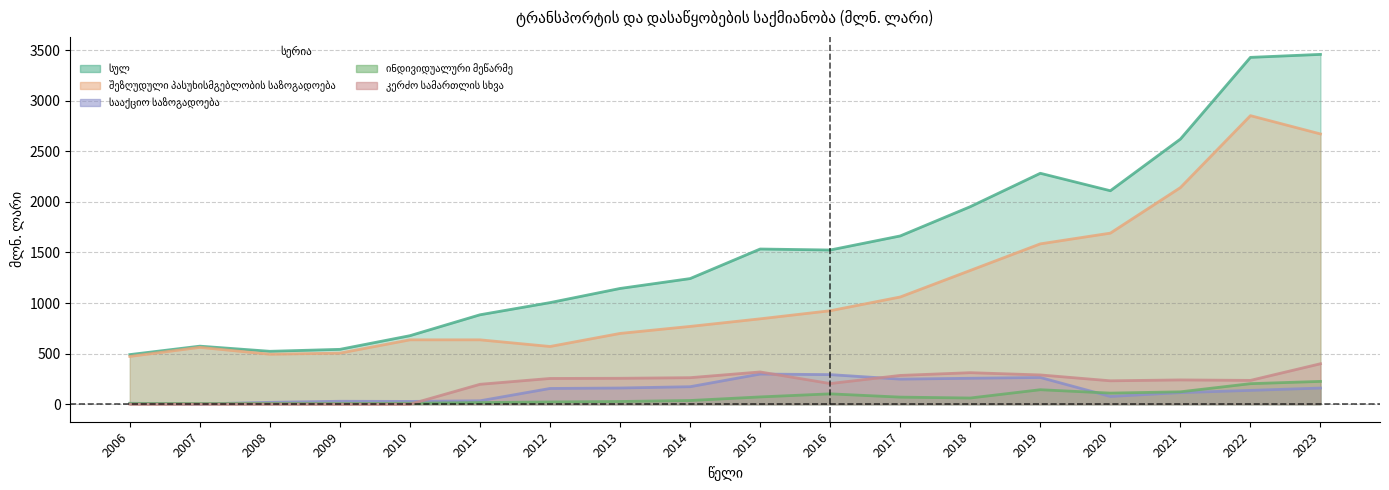

True or false: შეზღუდული პასუხისმგებლობის საზოგადოება and სააქციო საზოგადოება cross at least once.

False